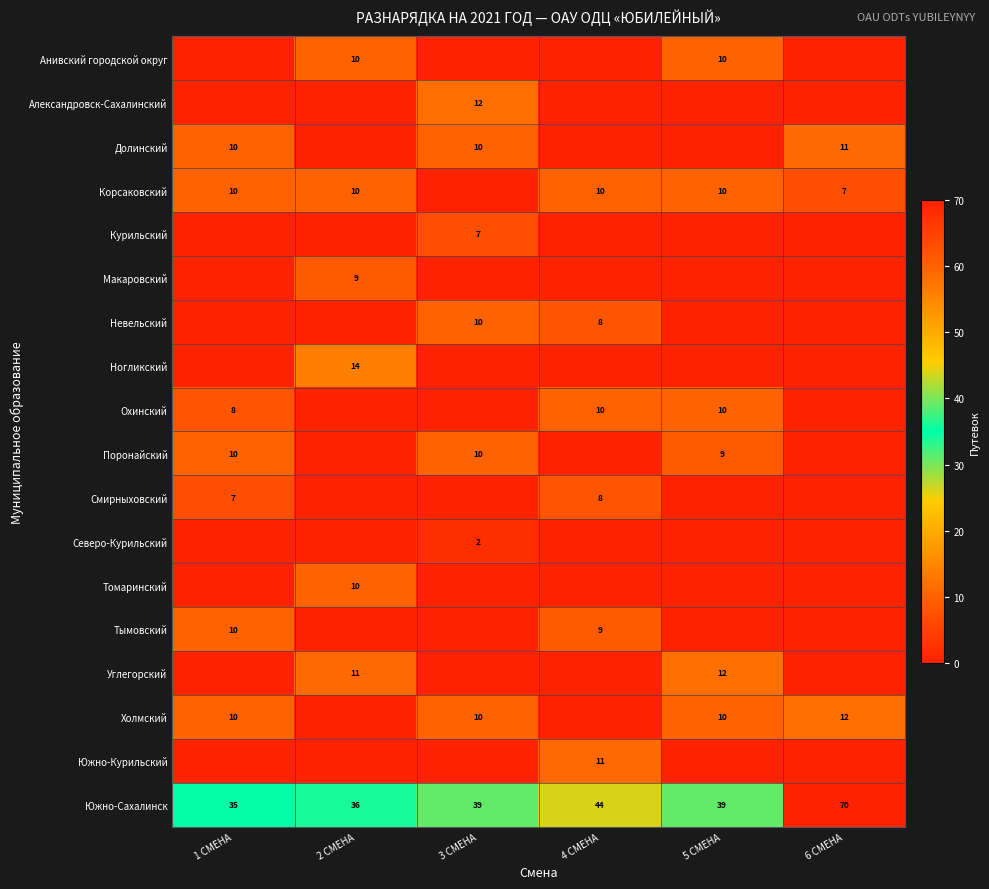

What is the approximate value of Южно-Сахалинск at 1 СМЕНА?

35